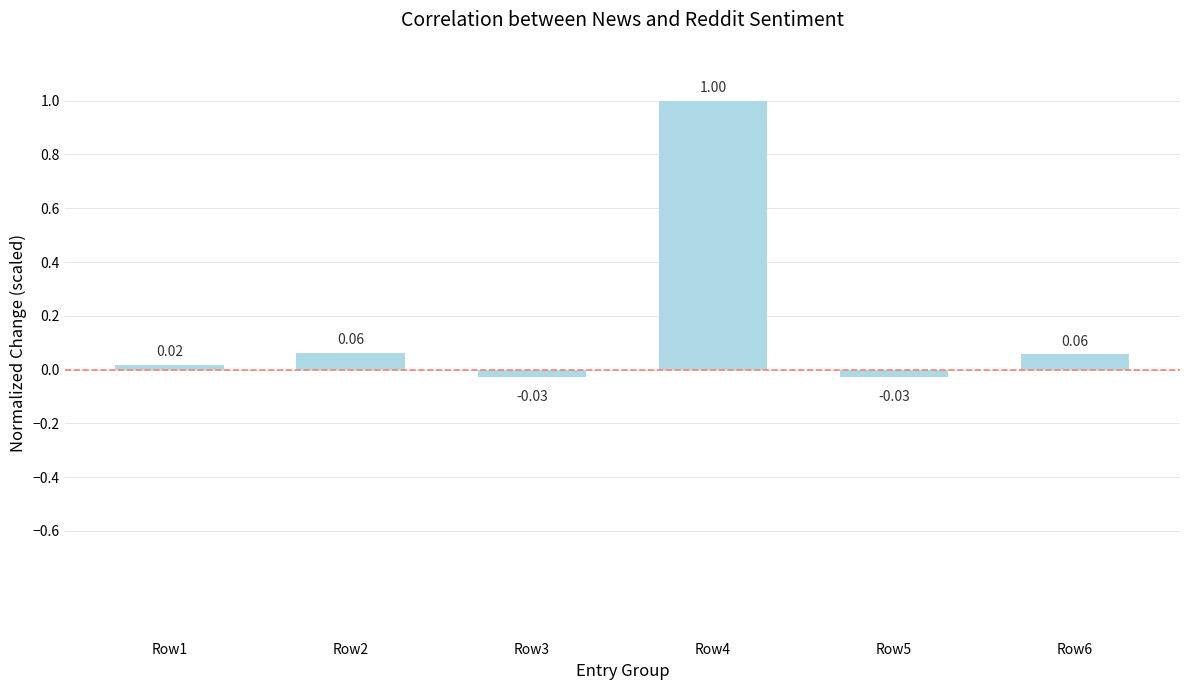

What is the difference between the maximum and second lowest values?

1.0